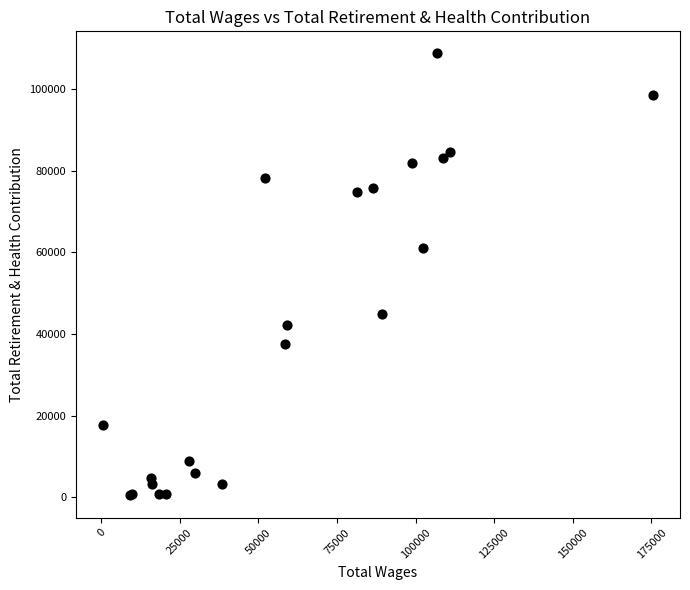

What Y value in the scatter plot is closest to 54593?

60998